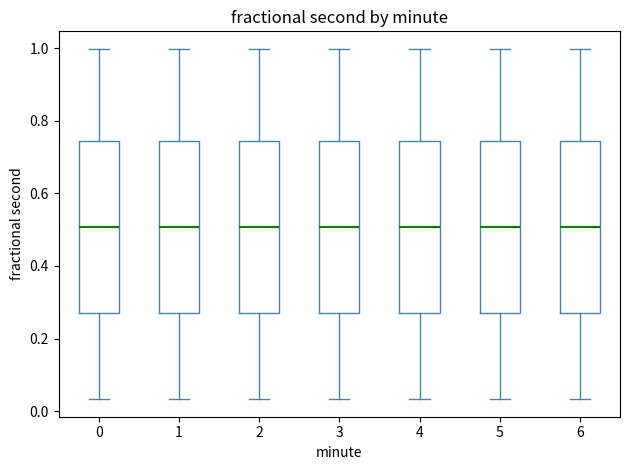

Reading left to right, transcribe this box plot: for each box, give where its median line is, the range the box spans, and where its two whiskers end, as read against the y-axis. The values are not printed on the chart, so give them approximately, as read against the axis.

0: median 0.50, box 0.28 to 0.74, whiskers 0.04 to 1.00
1: median 0.50, box 0.28 to 0.74, whiskers 0.04 to 1.00
2: median 0.50, box 0.28 to 0.74, whiskers 0.04 to 1.00
3: median 0.50, box 0.28 to 0.74, whiskers 0.04 to 1.00
4: median 0.50, box 0.28 to 0.74, whiskers 0.04 to 1.00
5: median 0.50, box 0.28 to 0.74, whiskers 0.04 to 1.00
6: median 0.50, box 0.28 to 0.74, whiskers 0.04 to 1.00